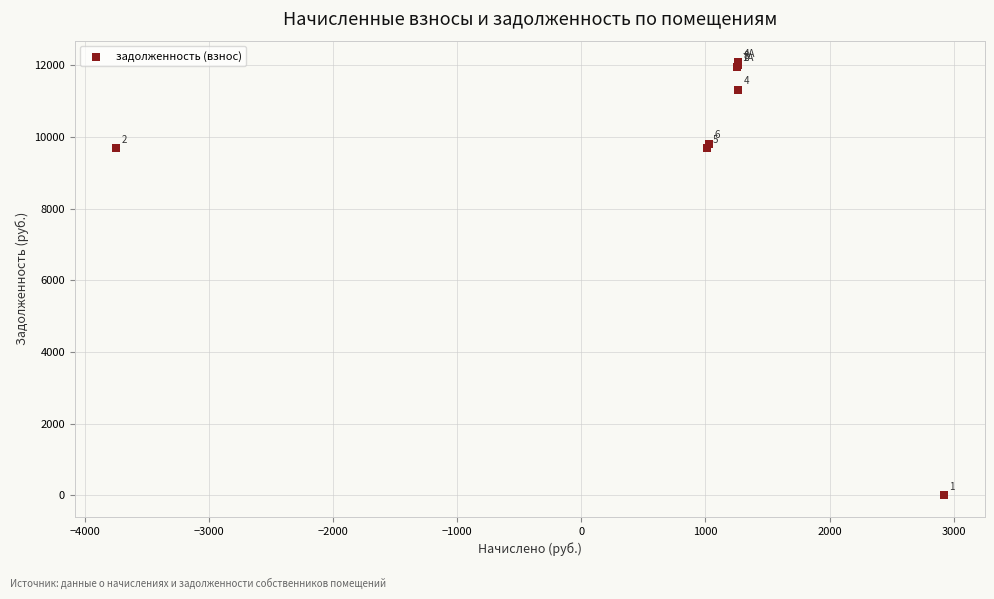

What Y value in the scatter plot is closest to 6042?

9680.3